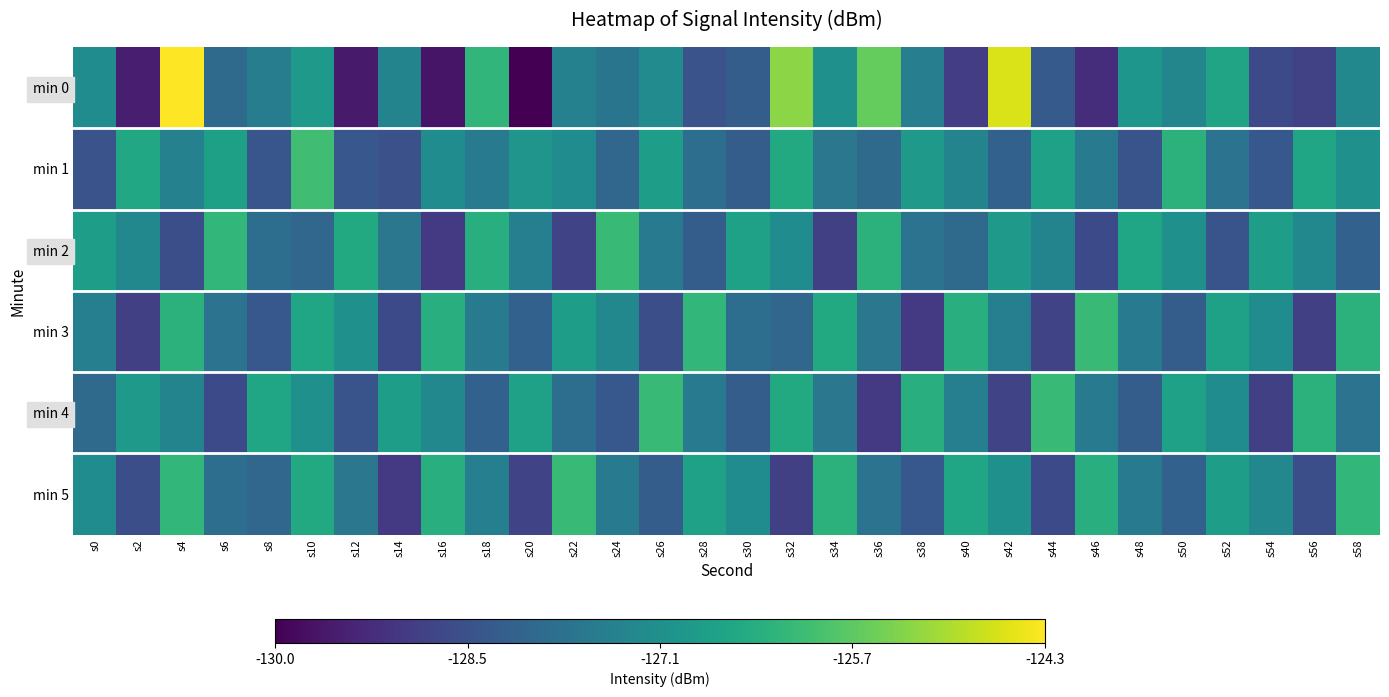

Which series changed the most between s8 and s42?

min 0